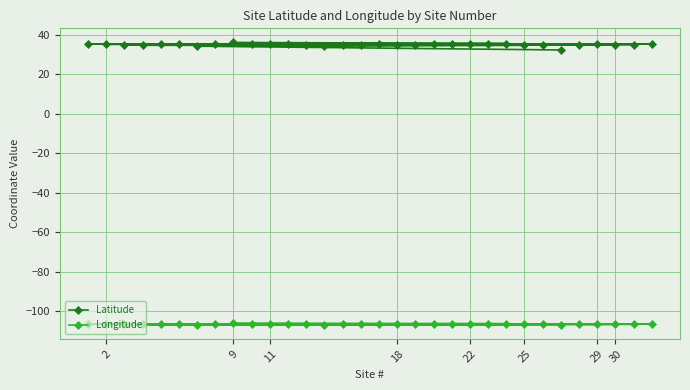

What value does the Latitude series have at 29?

35.0